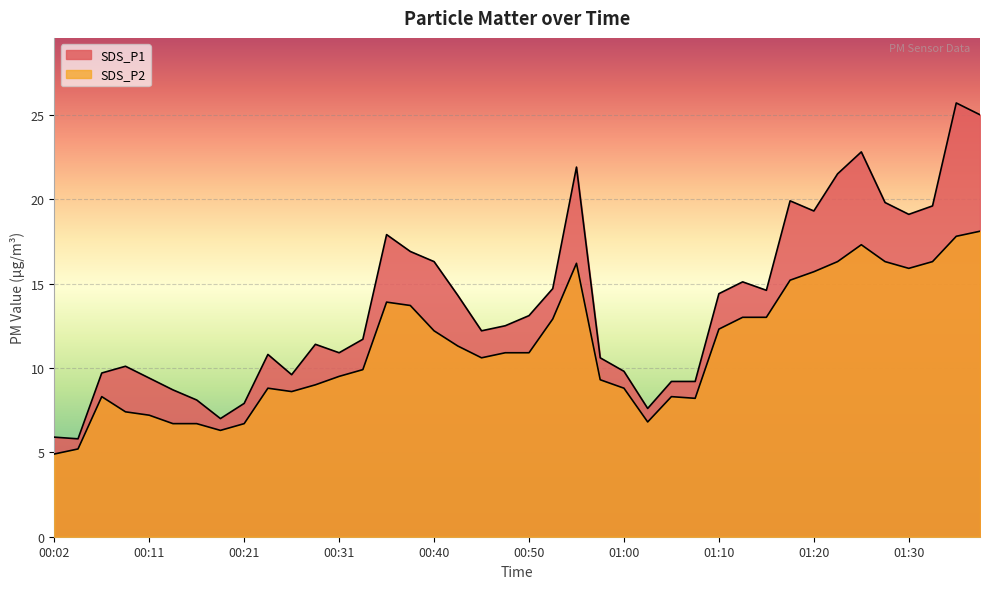

Reading right to left, what are all the values shown in this chart?

SDS_P1: 01:37=25.0	01:34=25.7	01:32=19.6	01:30=19.1	01:27=19.8	01:25=22.8	01:22=21.5	01:20=19.3	01:17=19.9	01:15=14.6	01:12=15.1	01:10=14.4	01:07=9.2	01:05=9.2	01:02=7.6	01:00=9.8	00:57=10.6	00:55=21.9	00:53=14.7	00:50=13.1	00:48=12.5	00:45=12.2	00:43=14.3	00:40=16.3	00:38=16.9	00:36=17.9	00:33=11.7	00:31=10.9	00:28=11.4	00:26=9.6	00:23=10.8	00:21=7.9	00:19=7.0	00:16=8.1	00:14=8.7	00:11=9.4	00:09=10.1	00:07=9.7	00:04=5.8	00:02=5.9
SDS_P2: 01:37=18.1	01:34=17.8	01:32=16.3	01:30=15.9	01:27=16.3	01:25=17.3	01:22=16.3	01:20=15.7	01:17=15.2	01:15=13.0	01:12=13.0	01:10=12.3	01:07=8.2	01:05=8.3	01:02=6.8	01:00=8.8	00:57=9.3	00:55=16.2	00:53=12.9	00:50=10.9	00:48=10.9	00:45=10.6	00:43=11.3	00:40=12.2	00:38=13.7	00:36=13.9	00:33=9.9	00:31=9.5	00:28=9.0	00:26=8.6	00:23=8.8	00:21=6.7	00:19=6.3	00:16=6.7	00:14=6.7	00:11=7.2	00:09=7.4	00:07=8.3	00:04=5.2	00:02=4.9